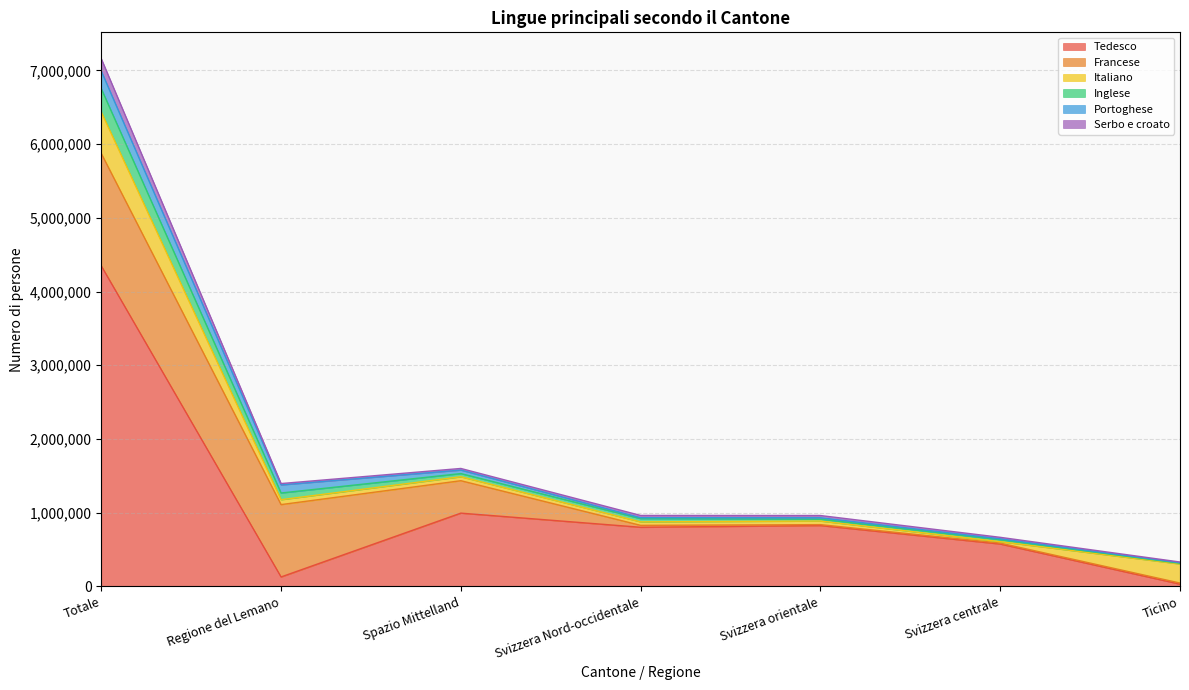

At which category is the sum across all series the highest?

Totale